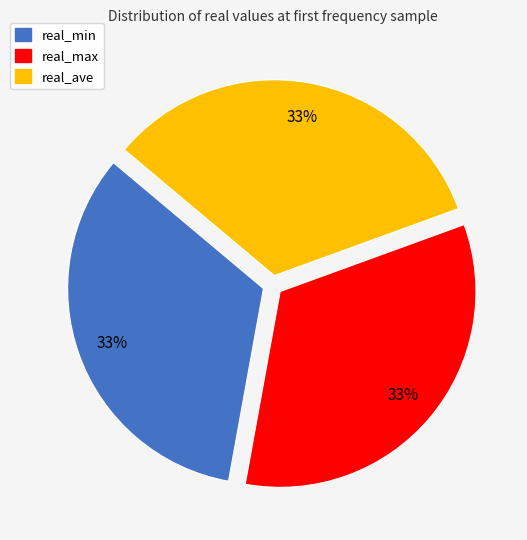

Do real_ave and real_min together represent more than half of the pie?

Yes